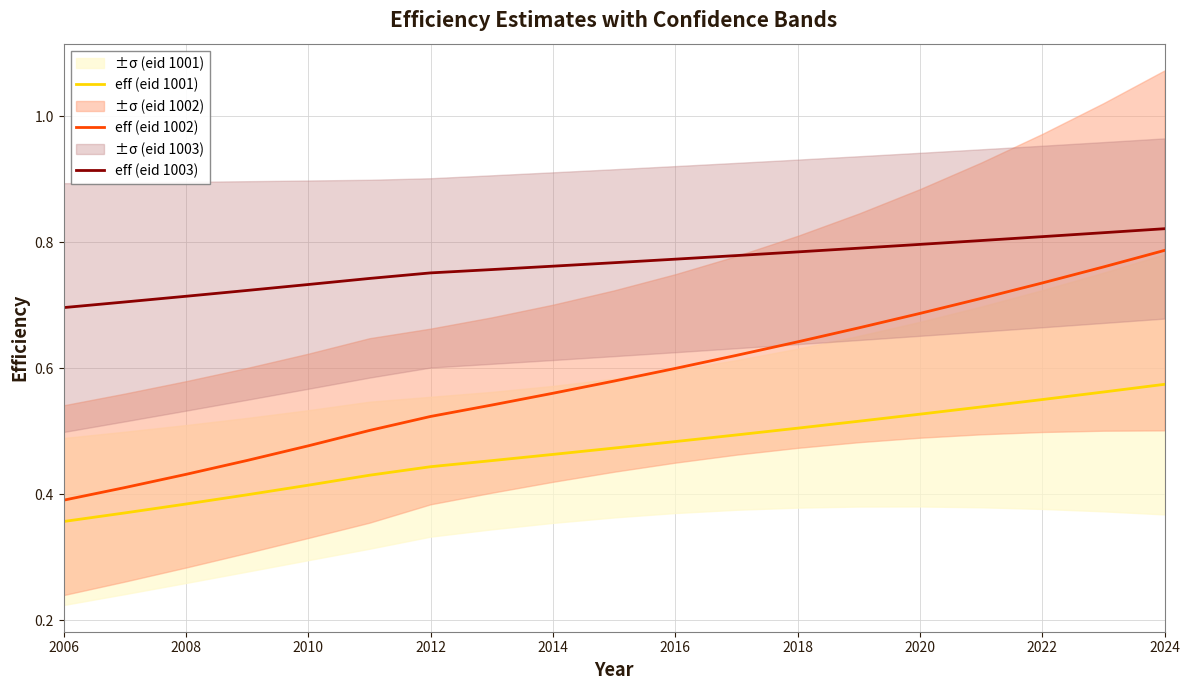

Is it true that eff (eid 1002) equals 0.2 at 2006?

False